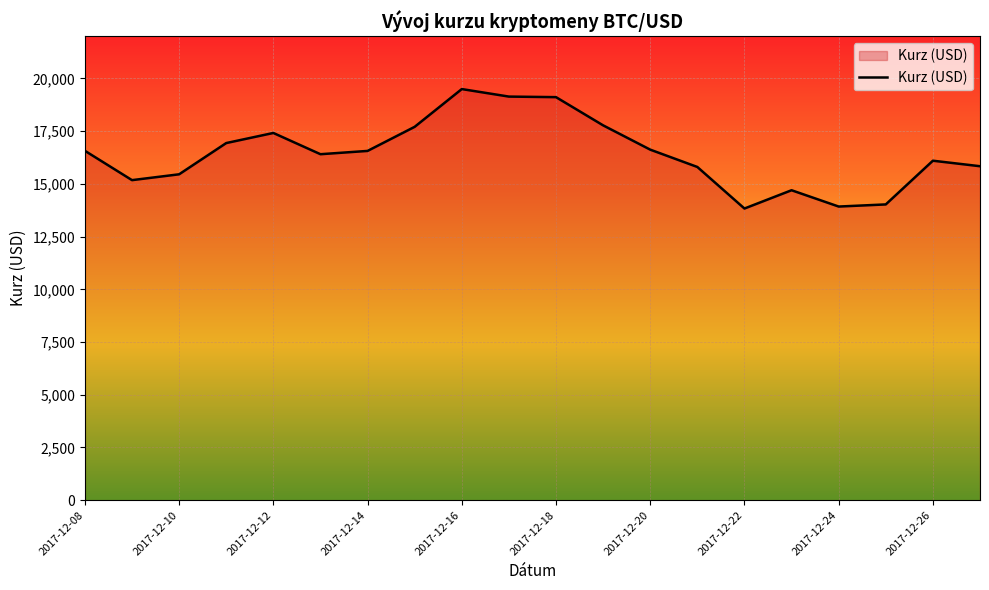

Does the chart have visible grid lines?

Yes